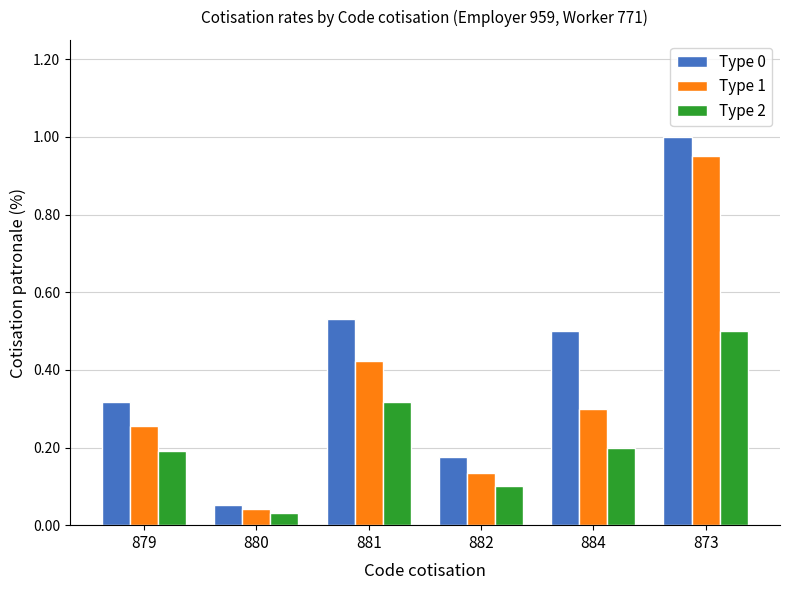

Are the bars grouped side by side (vs. stacked)?

Yes